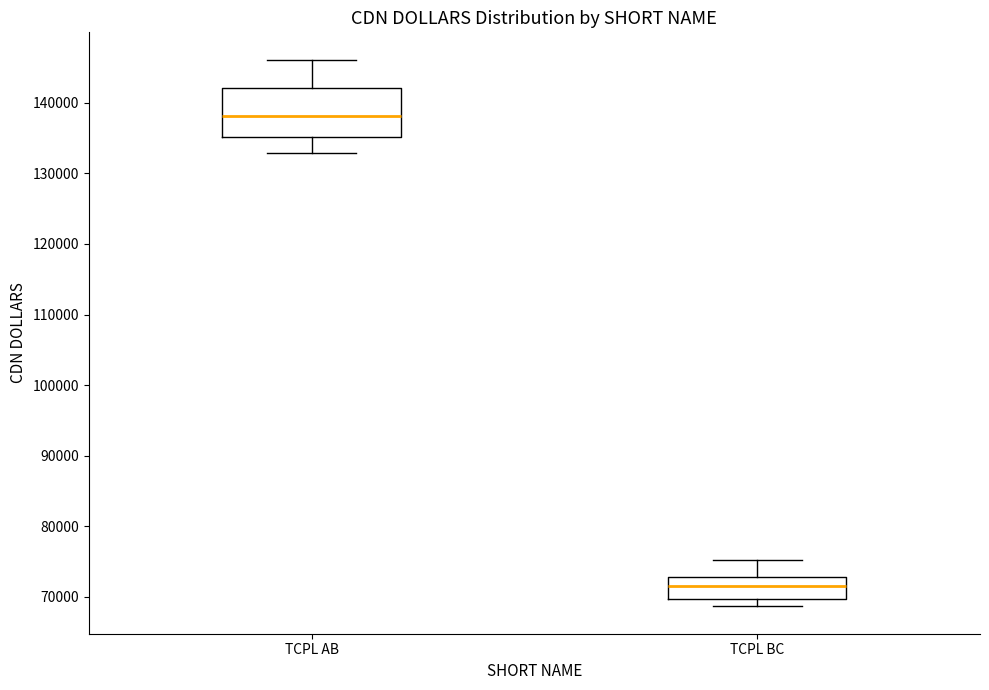

Which box has the highest median line?

TCPL AB